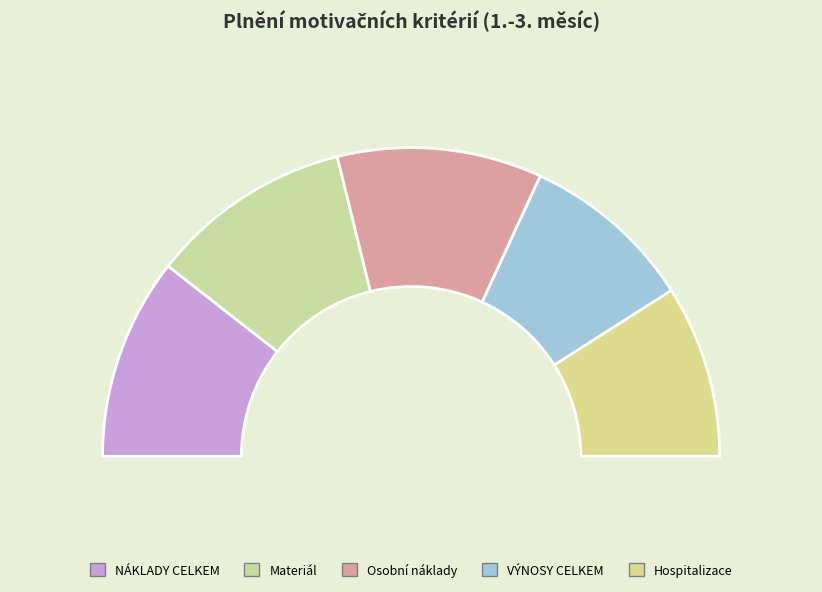

True or false: Osobní náklady accounts for 21% of the total.

True